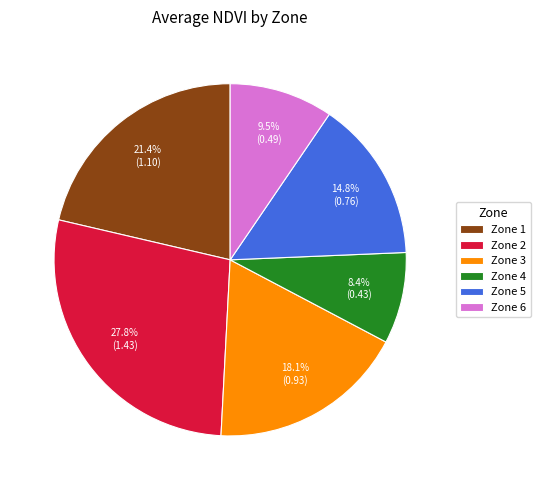

Rank the categories by value from highest to lowest.

Zone 2, Zone 1, Zone 3, Zone 5, Zone 6, Zone 4